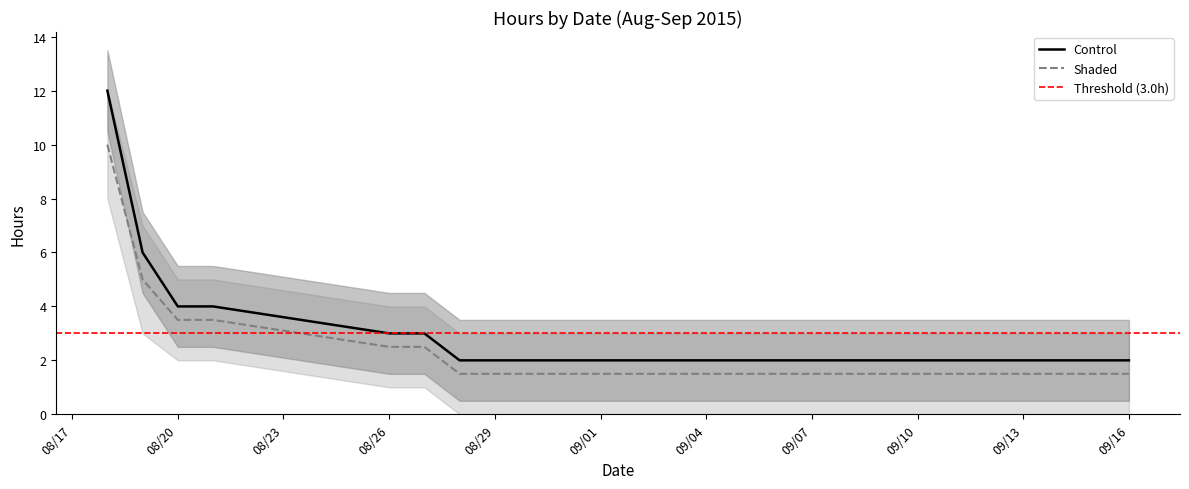

At which label is Control closest to 7?

2015-08-19